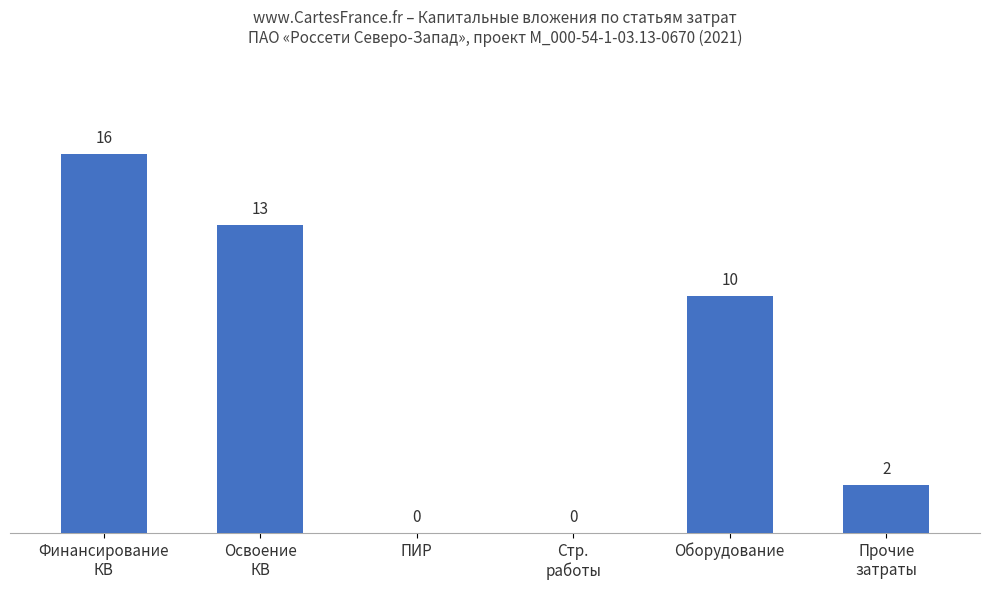

Count the number of data series in this chart.

1